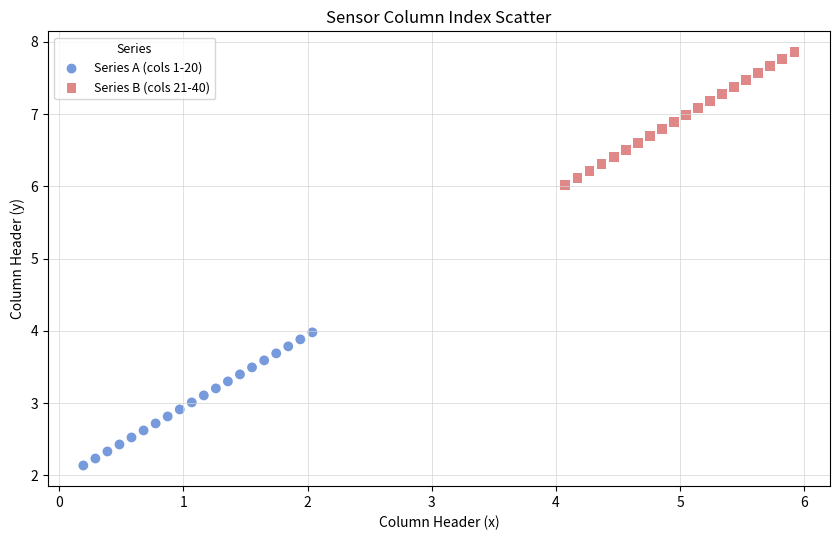

Which series reaches the minimum Y coordinate?

Series A (cols 1-20)